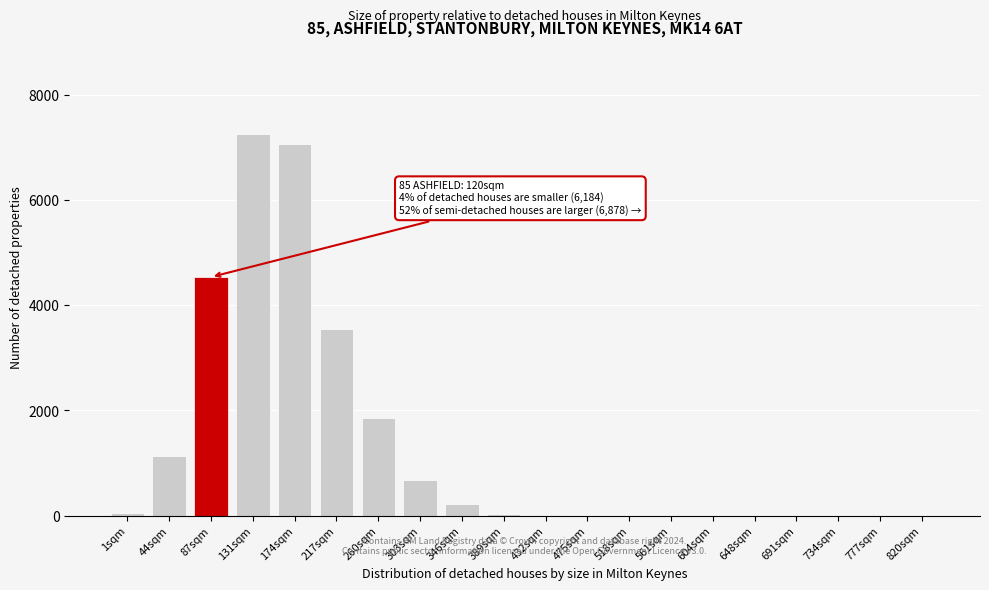

Between 174sqm and 87sqm, which is larger?

174sqm